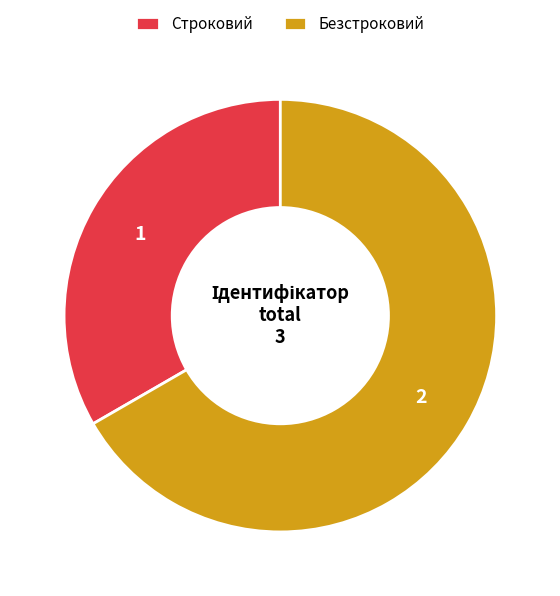

Is there a majority slice in this chart?

Yes